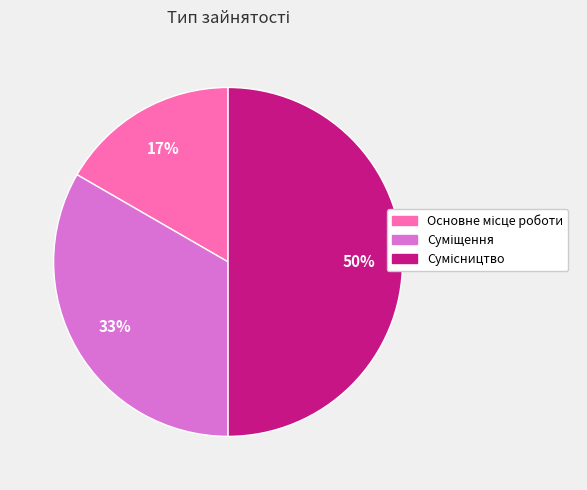

To the nearest percent, what is the average slice percentage?

33%